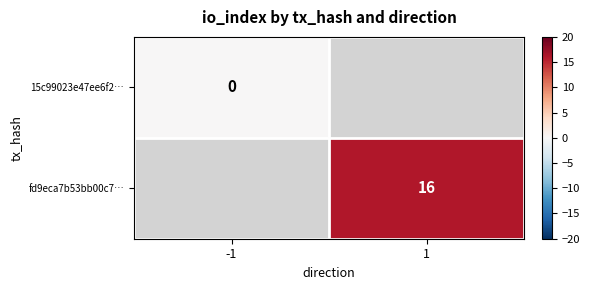

The fd9eca7b53bb00c7… series shows 16 at 1. True or false?

True